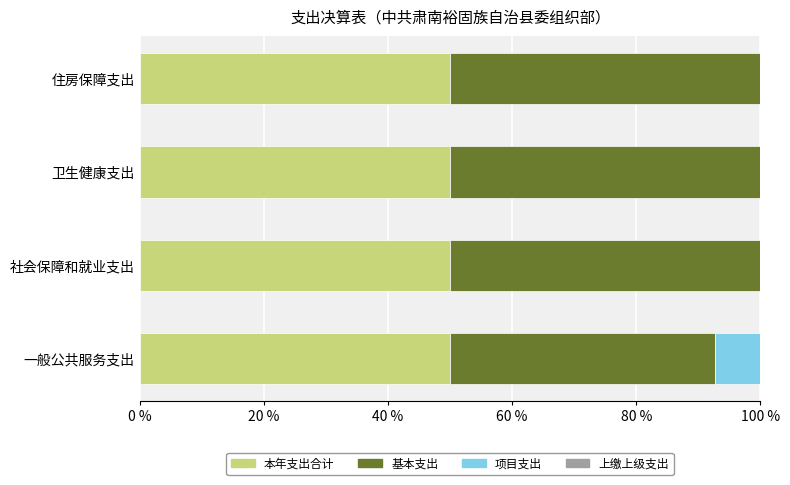

The 本年支出合计 series shows 50.0 at 卫生健康支出. True or false?

True